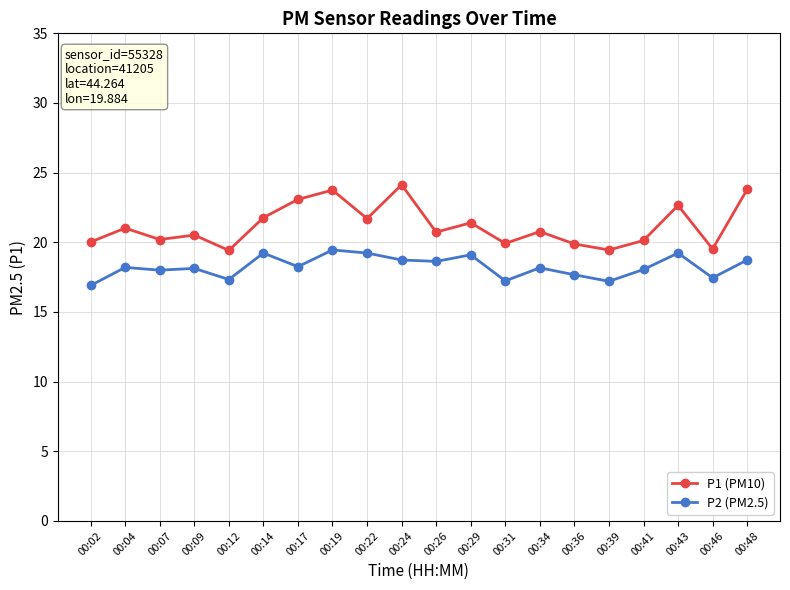

True or false: P1 (PM10) and P2 (PM2.5) intersect in this chart.

False